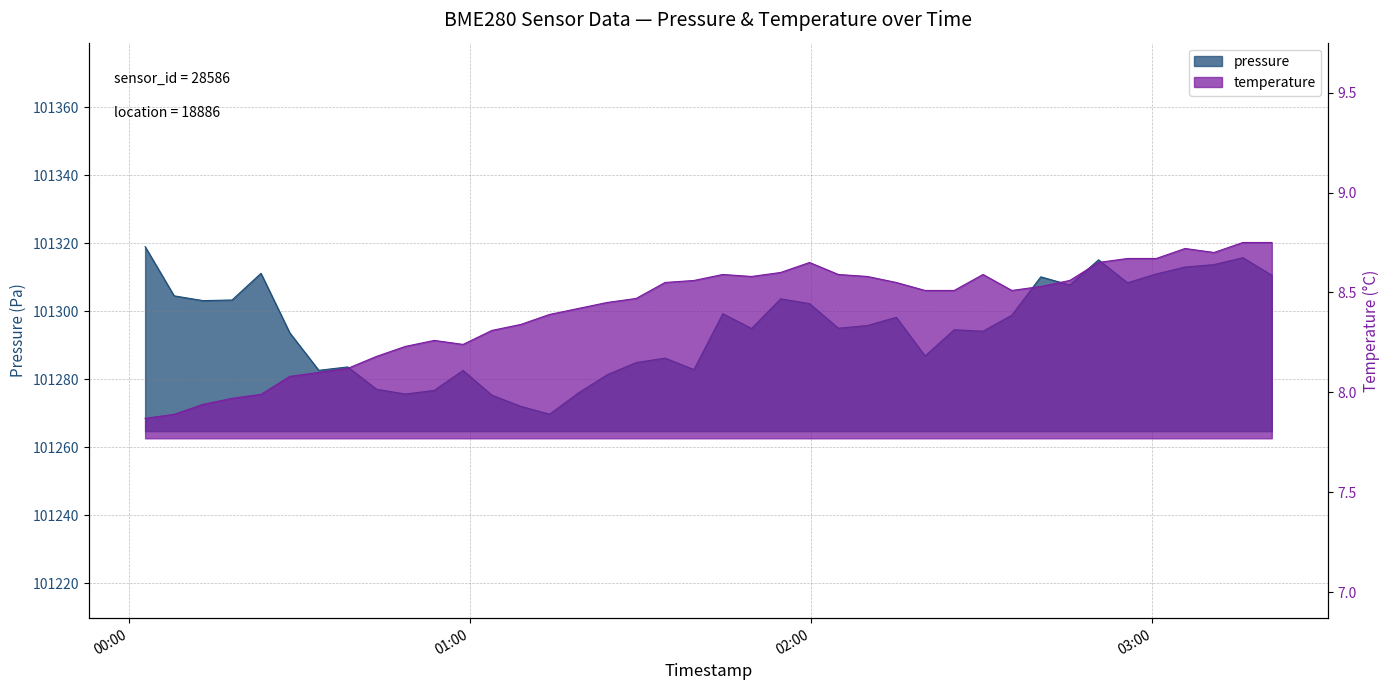

What is the approximate value of pressure at 2024-02-14T02:35:17?

101298.8